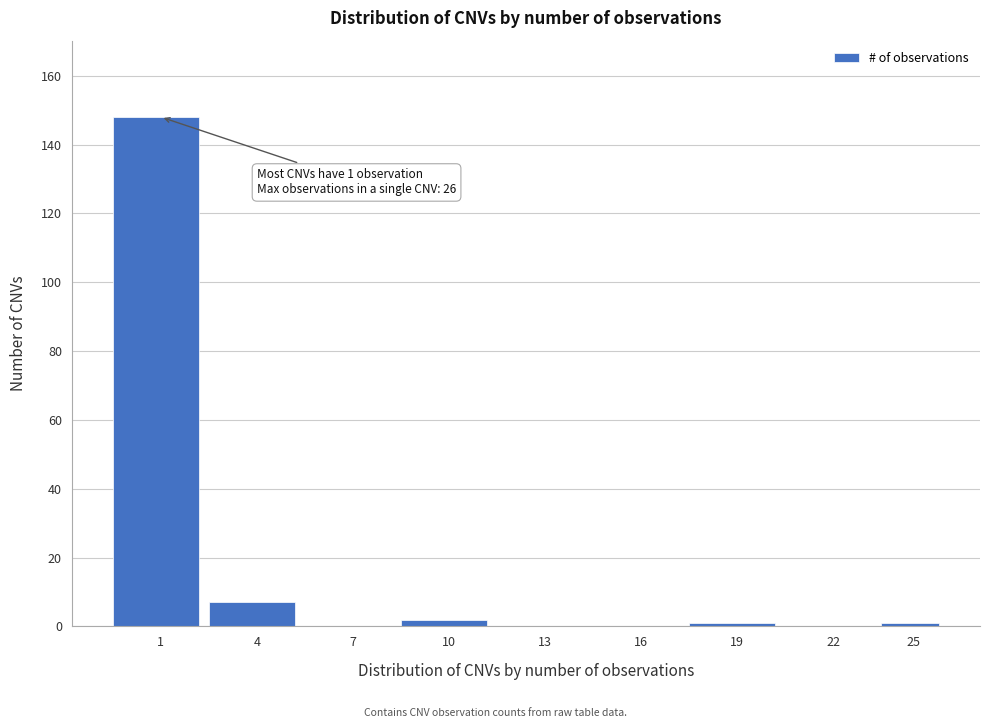

Reading left to right, list all the values displayed in this chart.

1=148	4=7	7=0	10=2	13=0	16=0	19=1	22=0	25=1